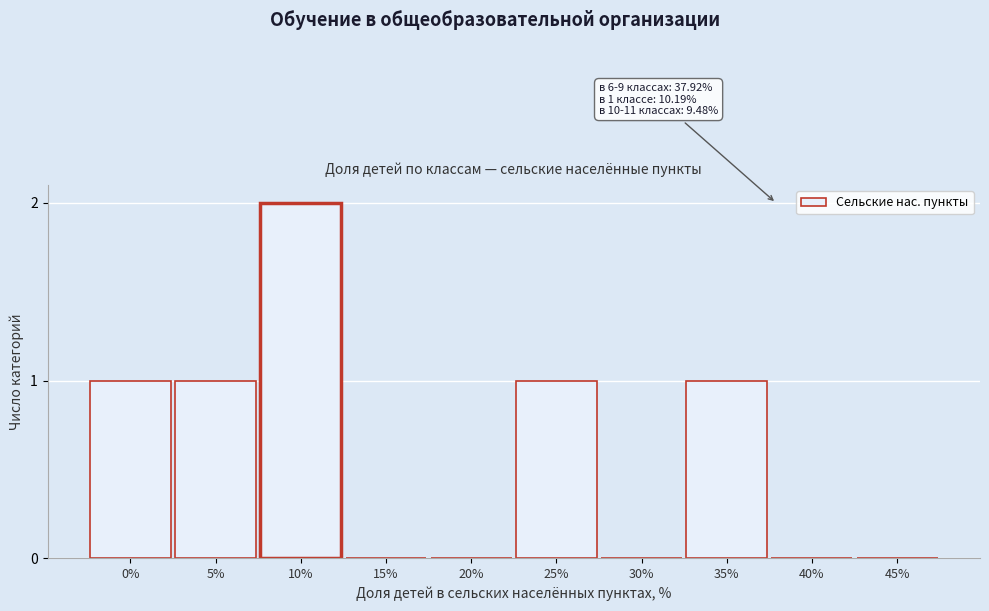

Reading right to left, transcribe all the data shown in this chart.

45%=0	40%=0	35%=1	30%=0	25%=1	20%=0	15%=0	10%=2	5%=1	0%=1